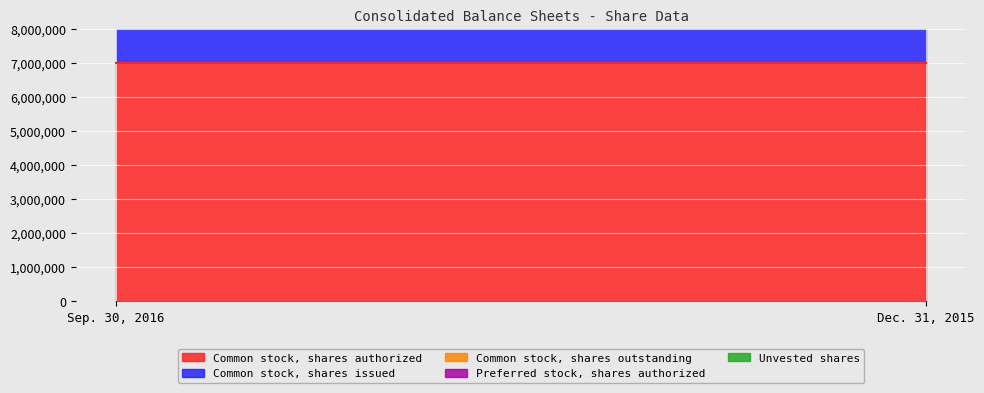

What is the spread (max minus min) of values at Dec. 31, 2015?

6689644